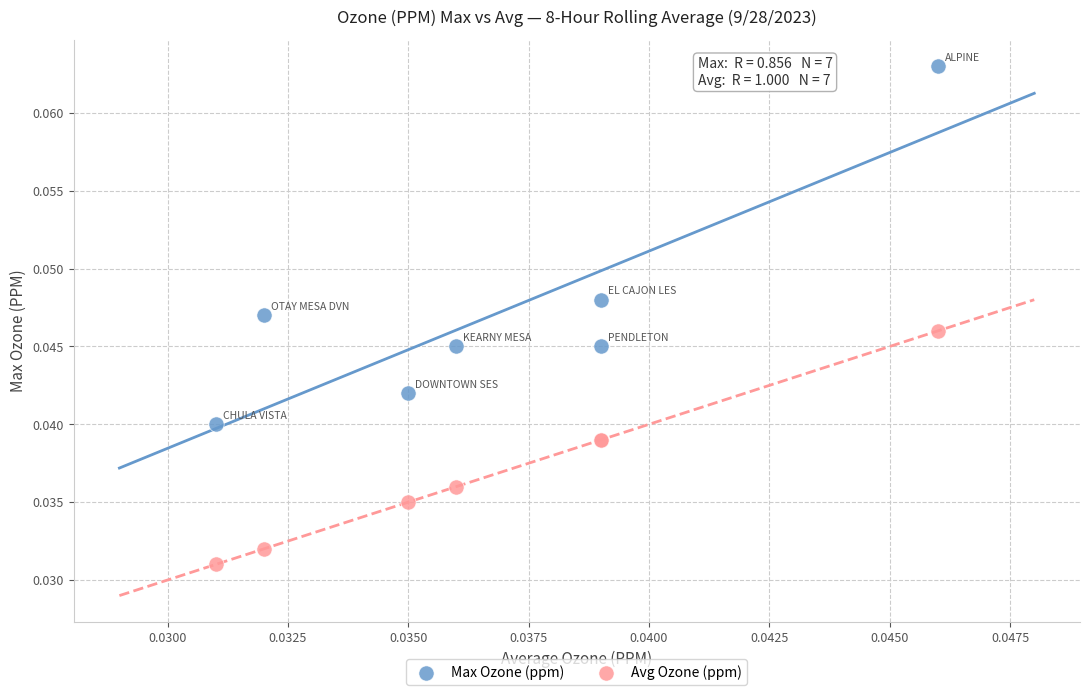

Which series contains the lowest Y value?

Avg Ozone (ppm)